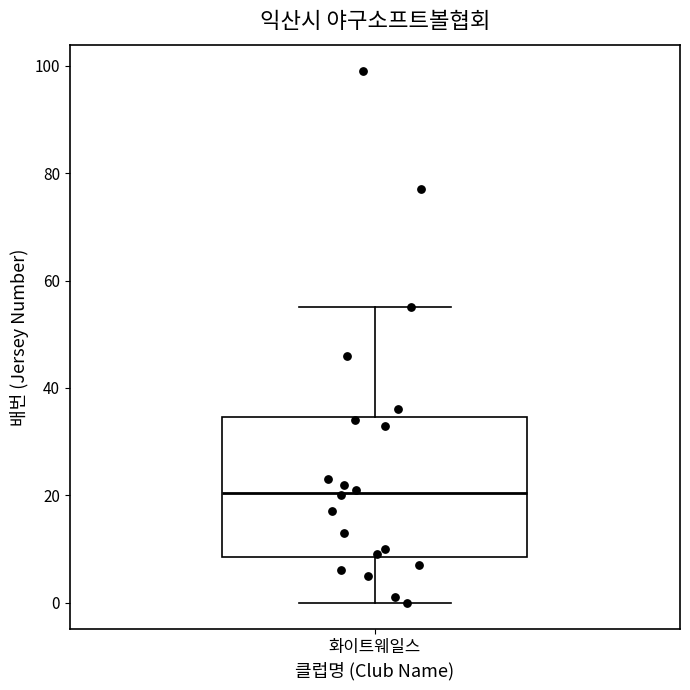

Read this box plot against the y-axis: the position of the median line, the range covered by the box, and the ends of both whiskers. The values are not printed on the chart, so give them approximately, as read against the axis.

median 20, box 8 to 34, whiskers 0 to 56